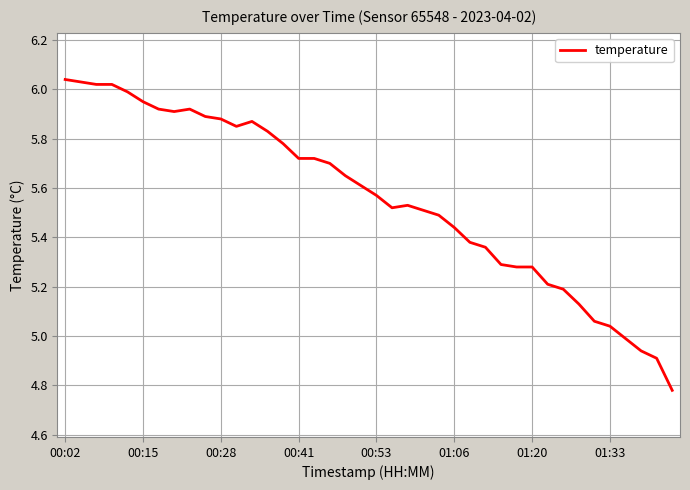

Does the chart display data point markers on the line(s)?

No